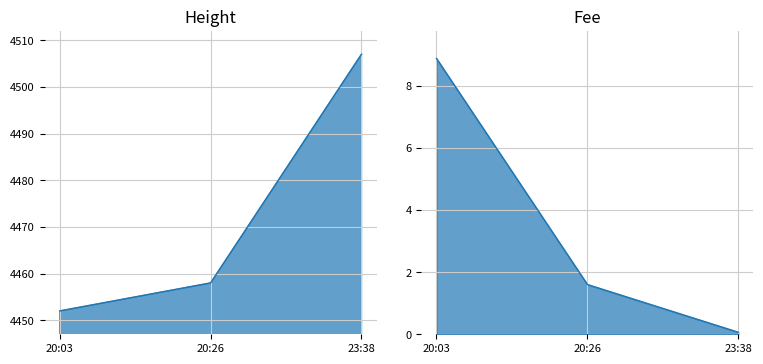

What is the minimum value for Fee?

0.1